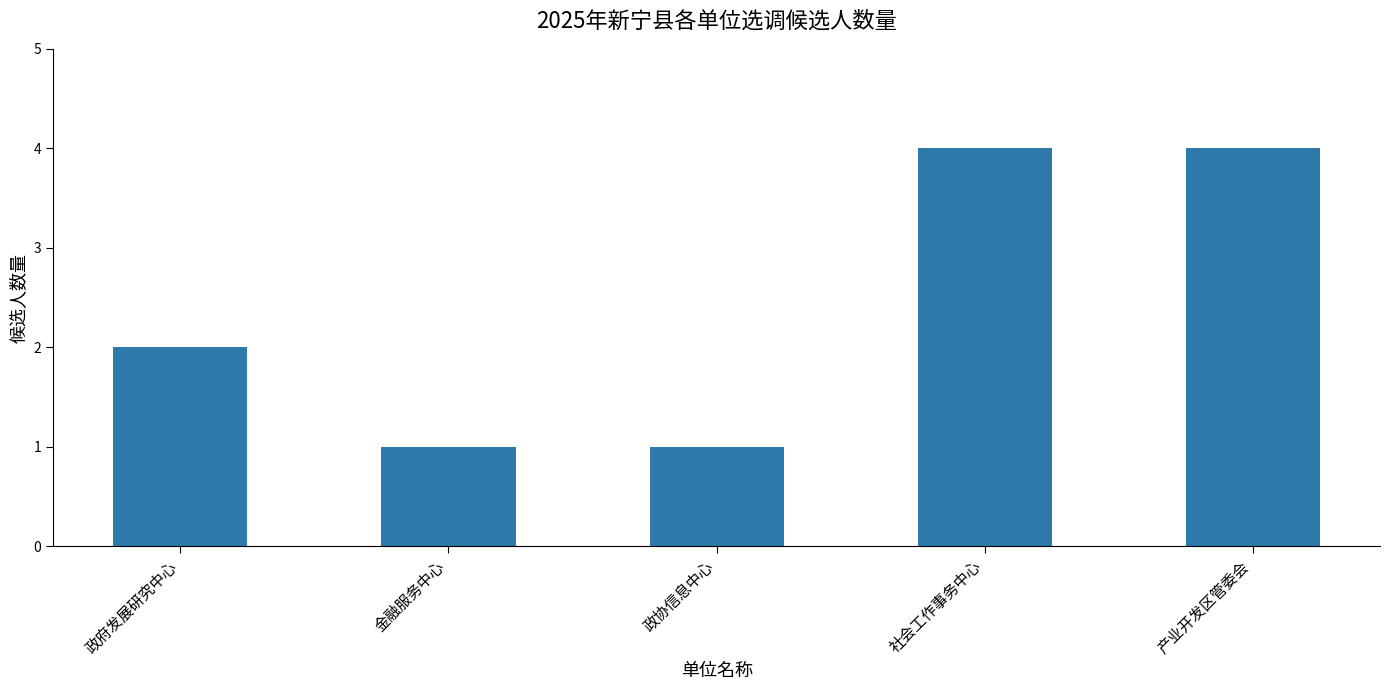

Count the values in the range 1 to 4.

5